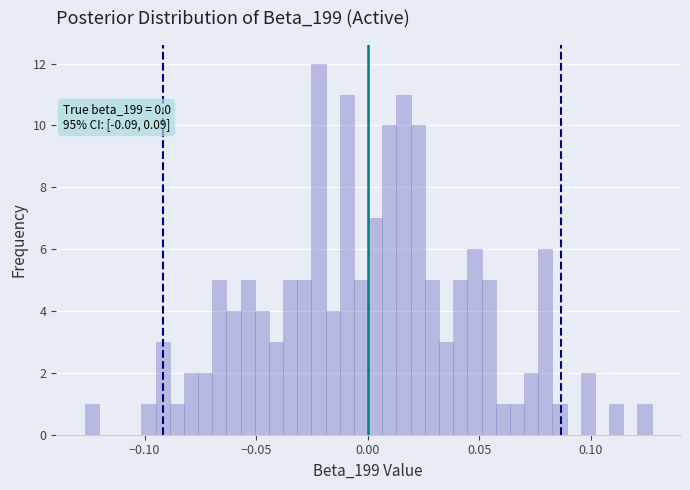

Read against the x-axis, roughly where is the centre of the tallest bar?

-0.020